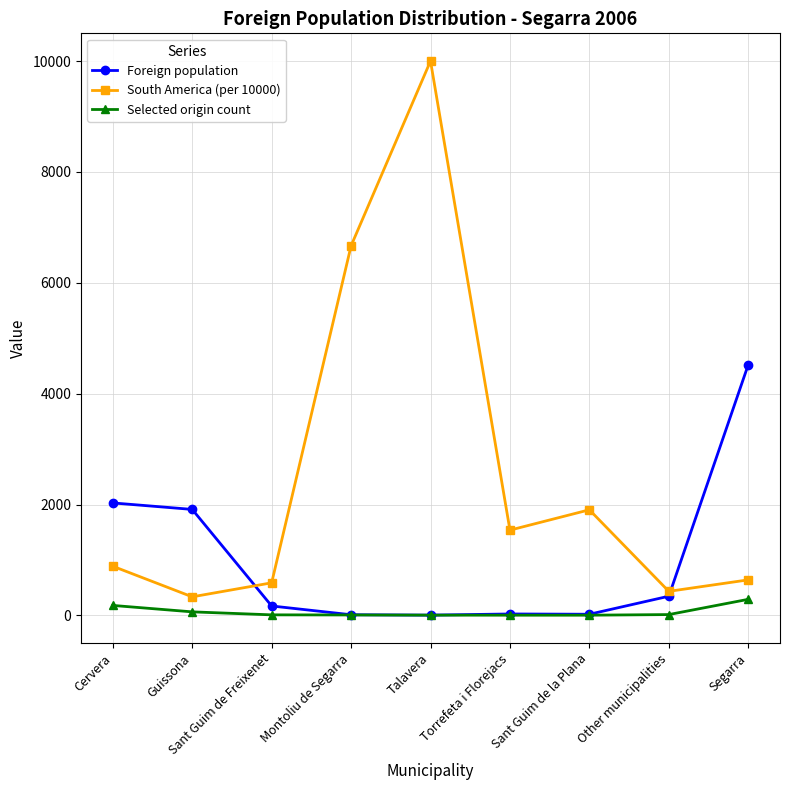

The South America (per 10000) series shows 2127 at Talavera. True or false?

False